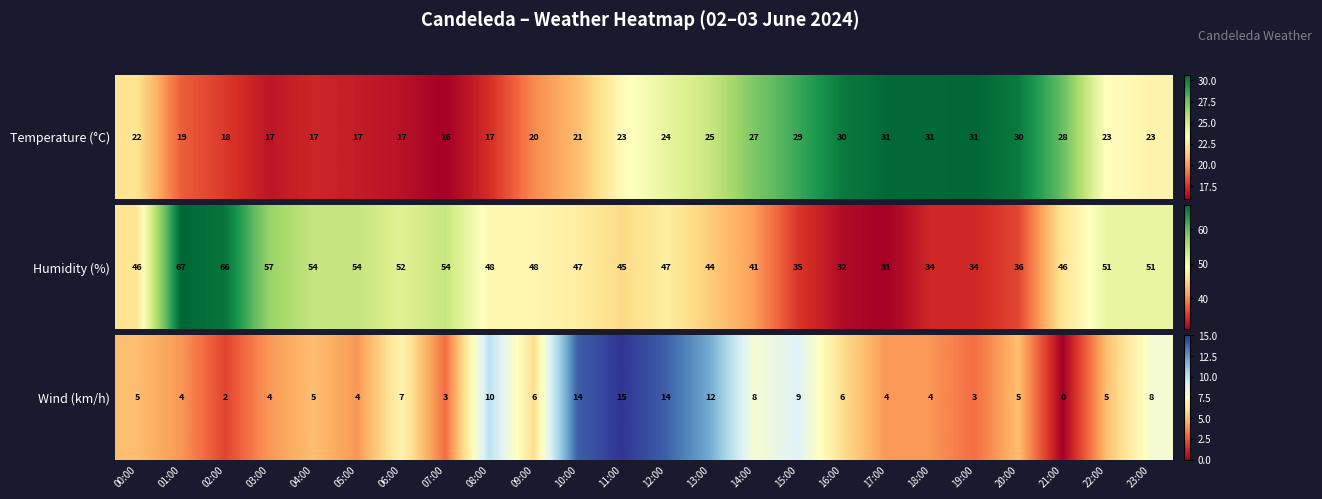

What is the change in value from 07:00 to 21:00?

-3